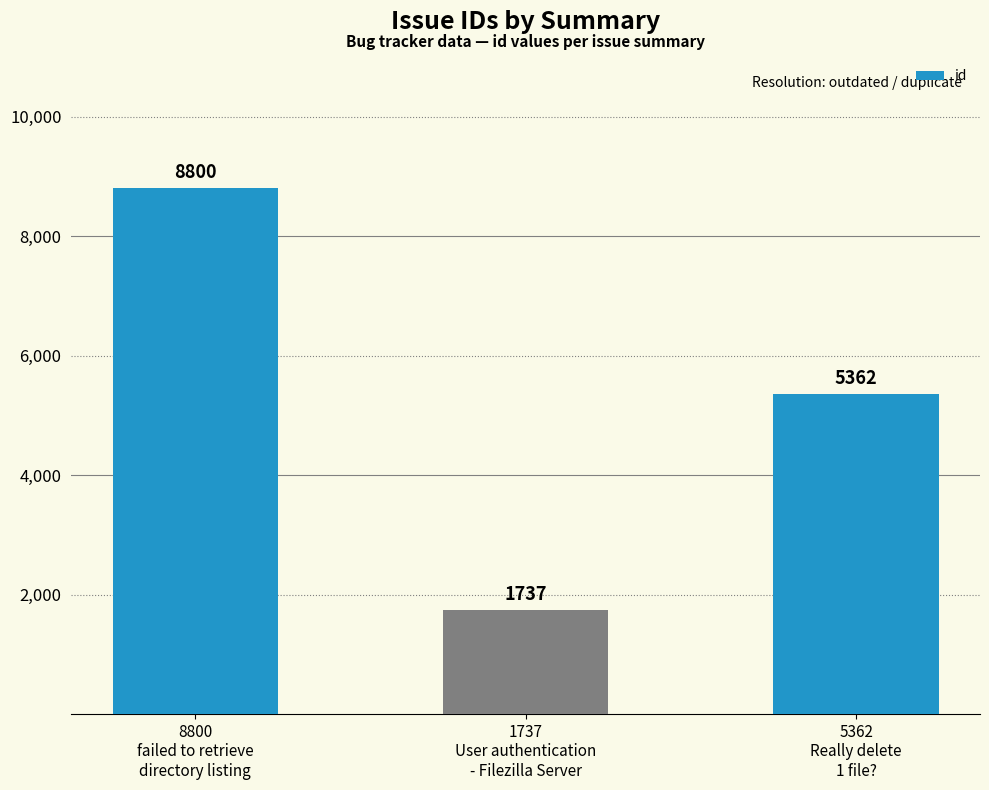

Where does the data first go above 5362?

8800
failed to retrieve
directory listing